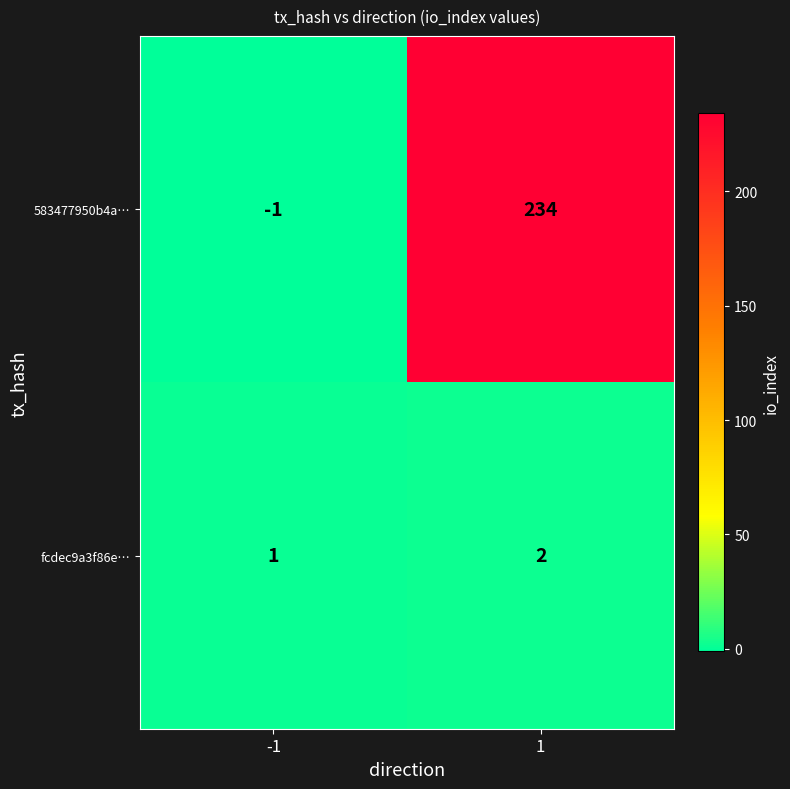

True or false: fcdec9a3f86e… has a value of 2 at 1.

True